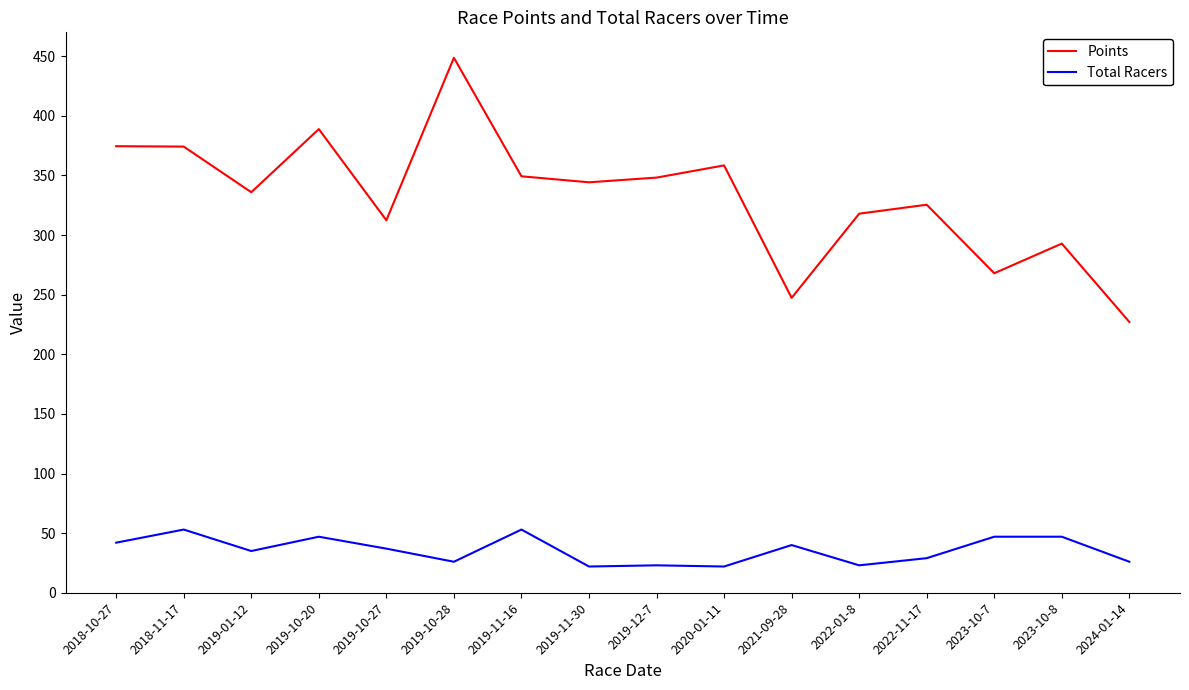

The Total Racers series shows 22.0 at 2019-11-30. True or false?

True